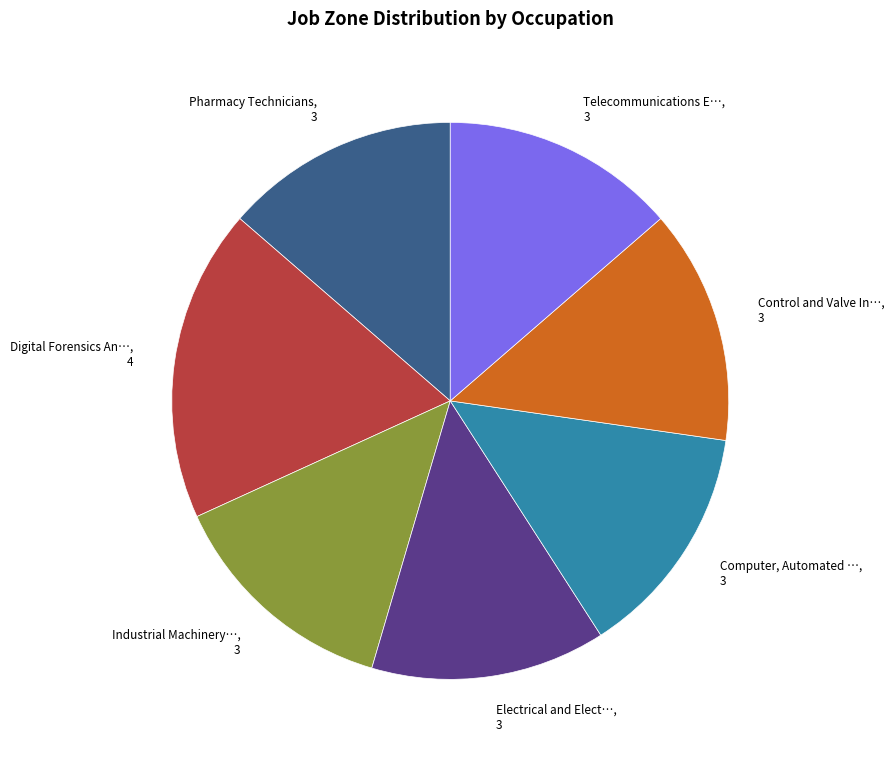

Is there a majority slice in this chart?

No